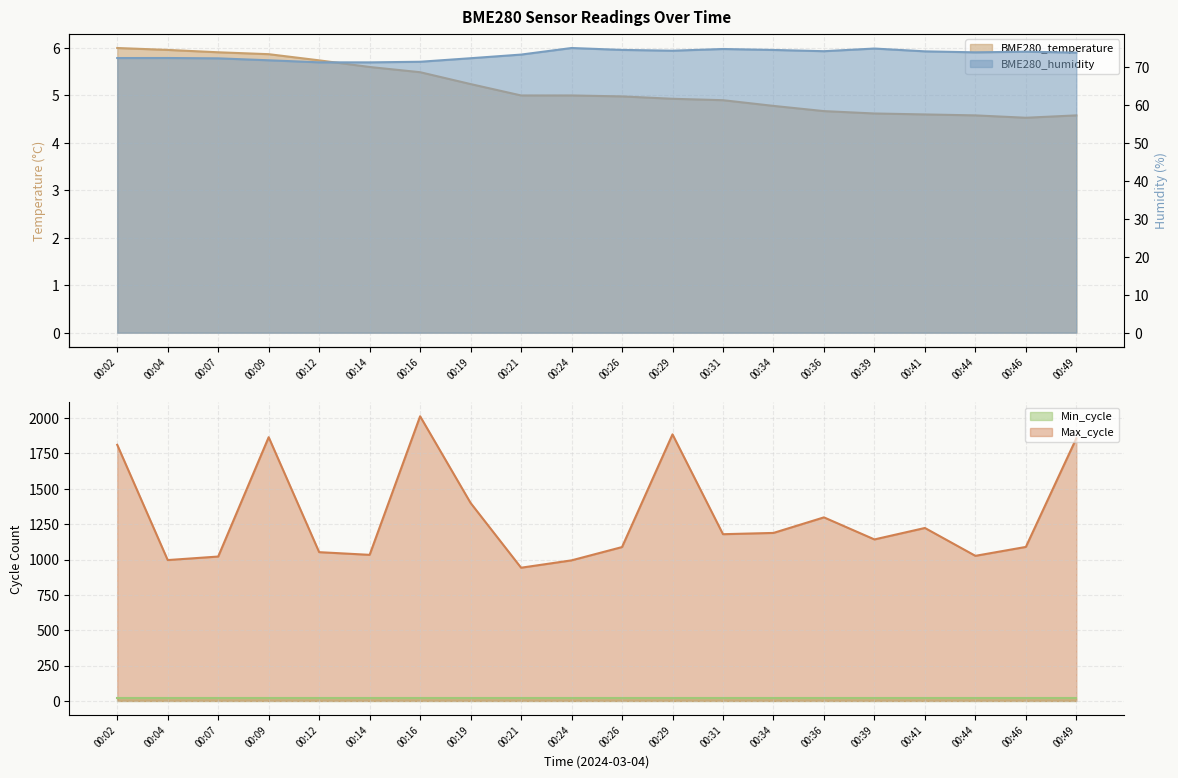

How many values in the Max_cycle series exceed 1179?

9